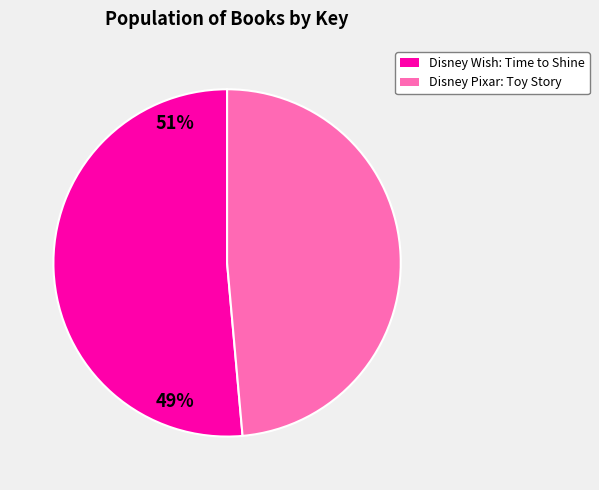

Is it true that Disney Wish: Time to Shine is 51% of the pie?

True